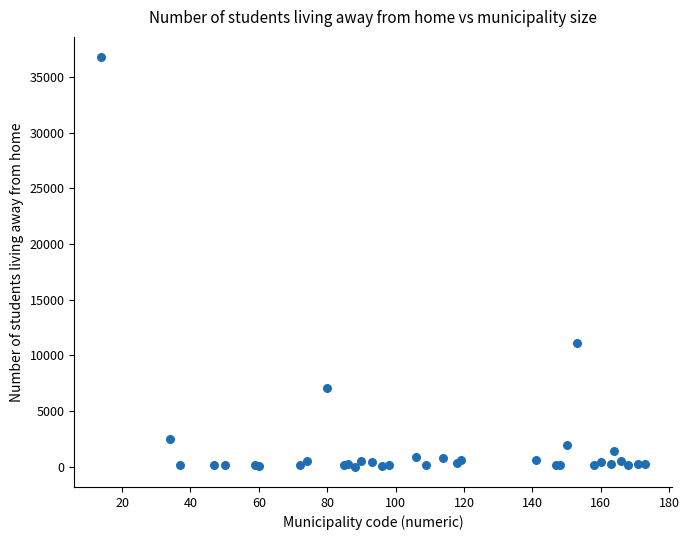

What Y value in the scatter plot is closest to 18395?

11120